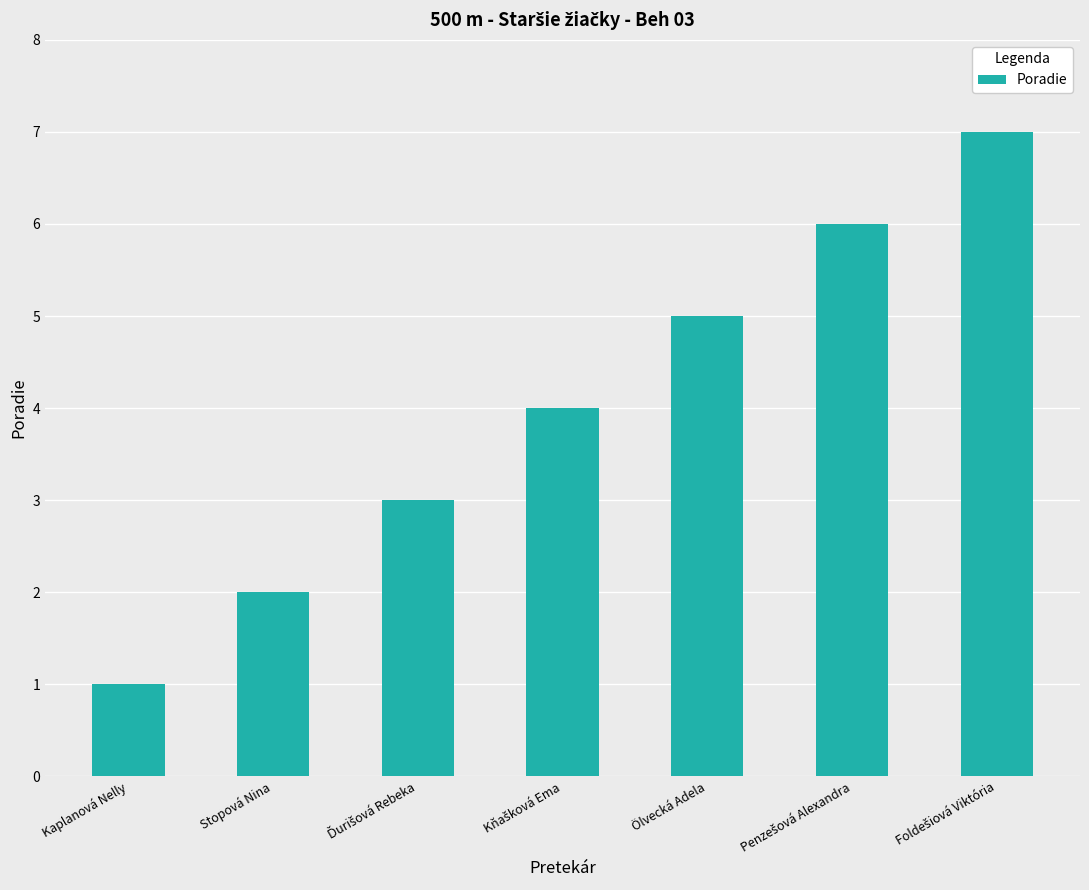

The value at Stopová Nina is 1. True or false?

False